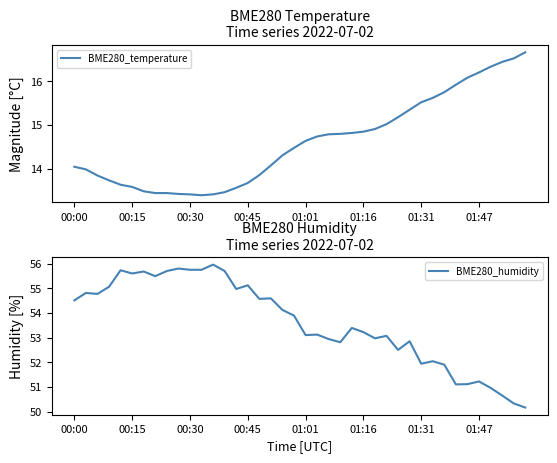

True or false: BME280_humidity and BME280_temperature intersect in this chart.

False